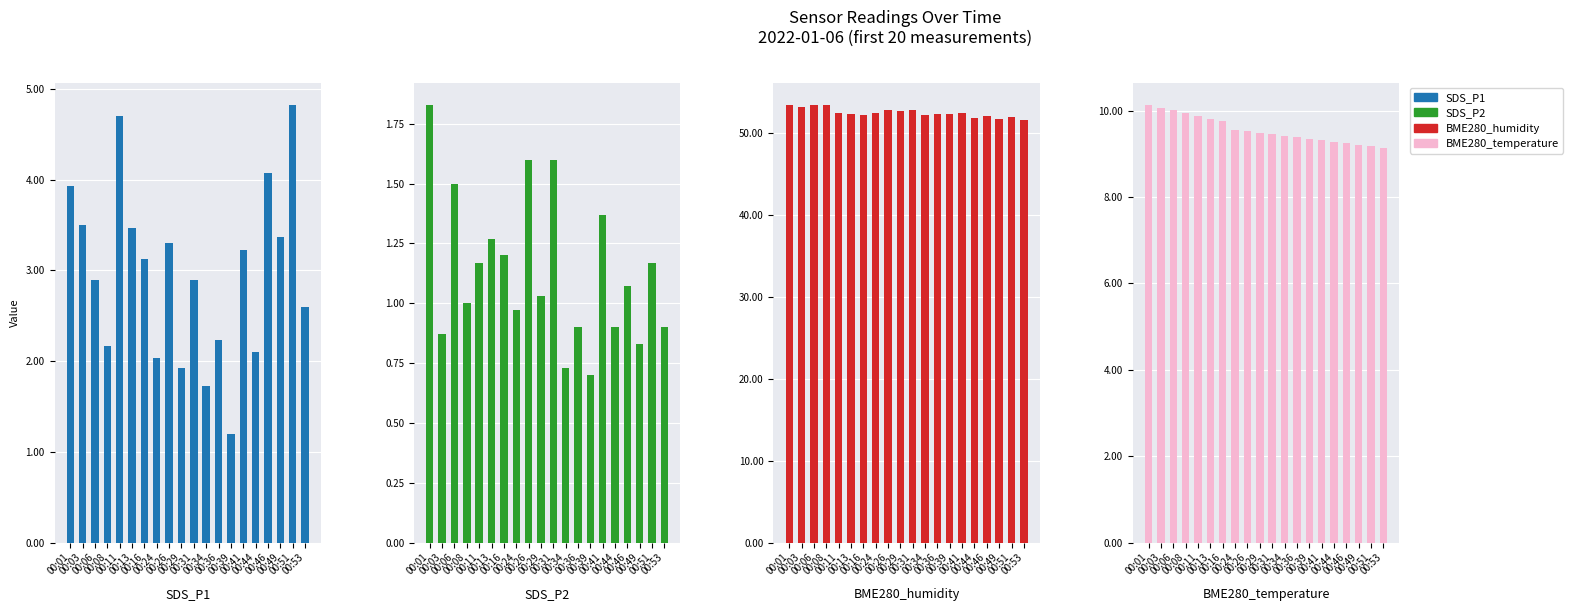

Is it true that BME280_temperature equals 9.8 at 00:16?

True